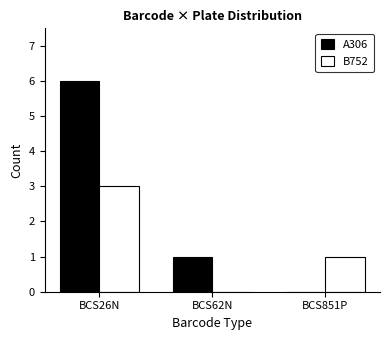

How many groups of bars are there?

3